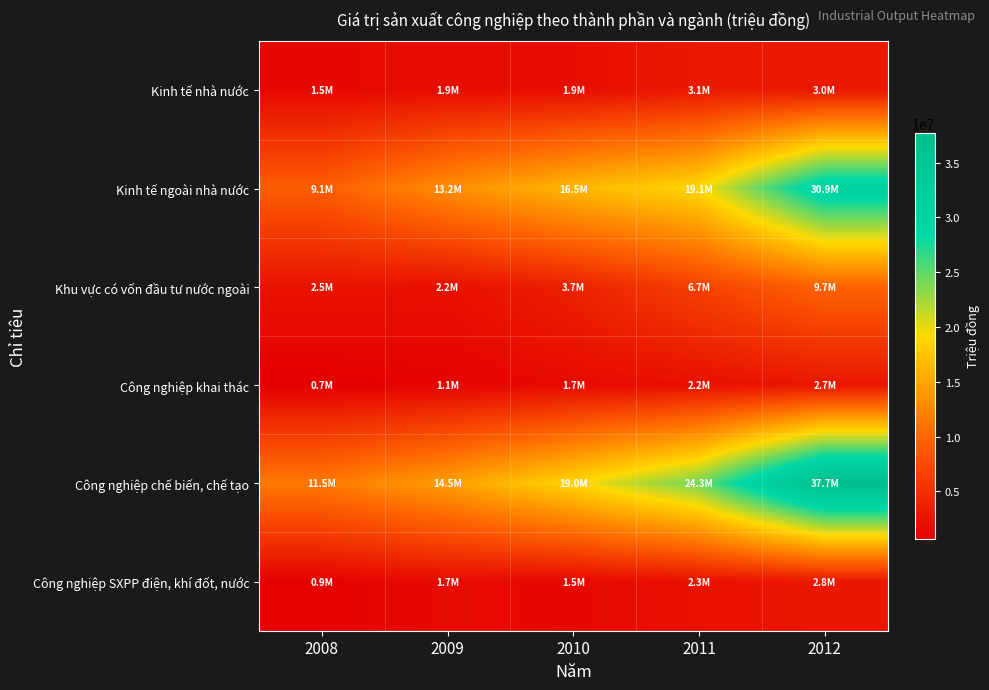

Which series has the widest spread of values?

Công nghiệp chế biến, chế tạo